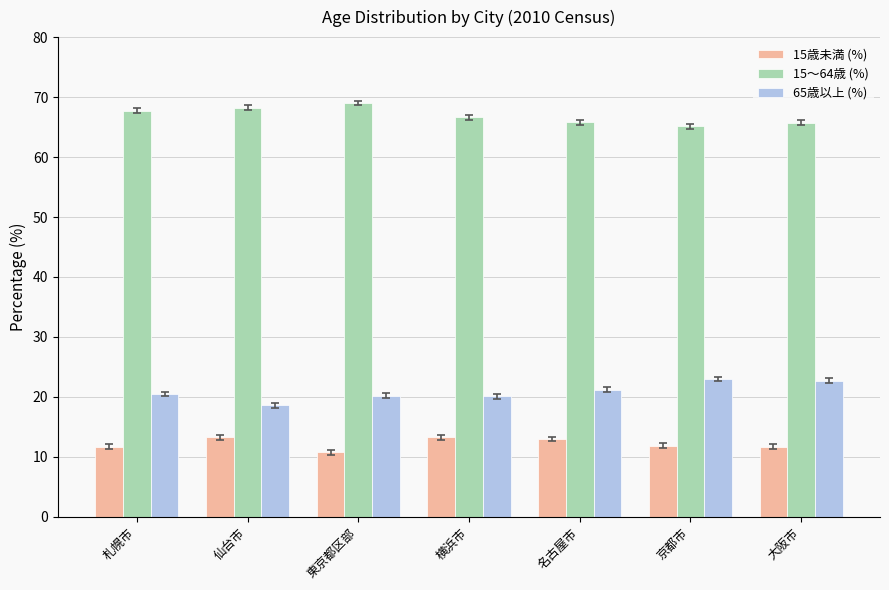

What is the difference between the 65歳以上 (%) values at 札幌市 and 仙台市?

1.9